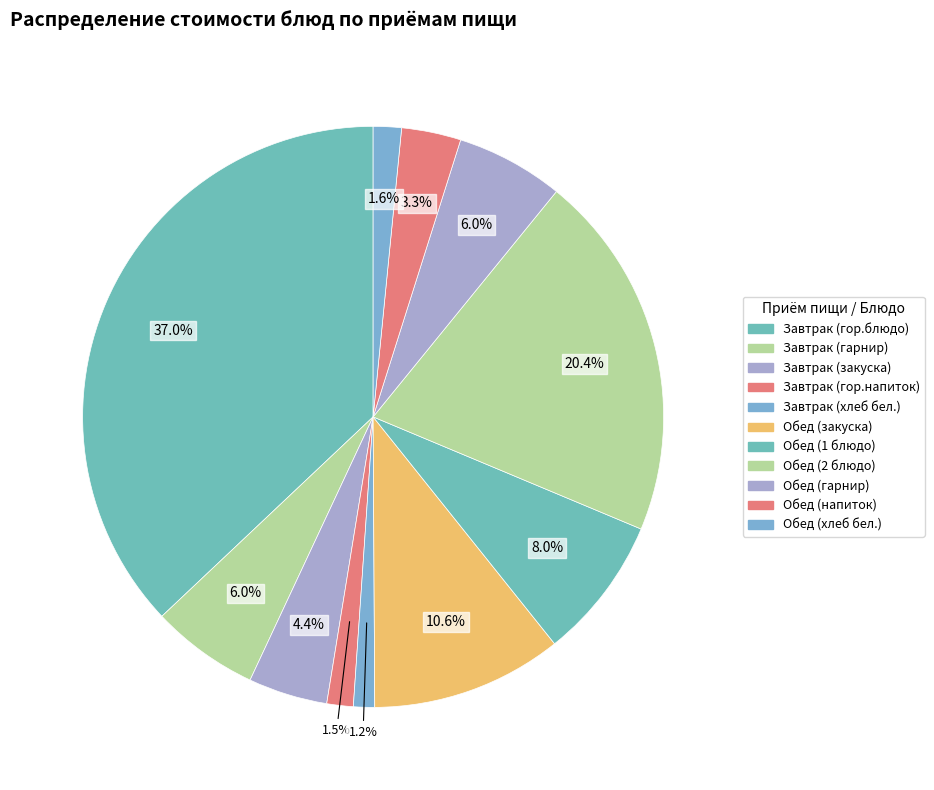

Is it true that Обед (напиток) is 3% of the pie?

True